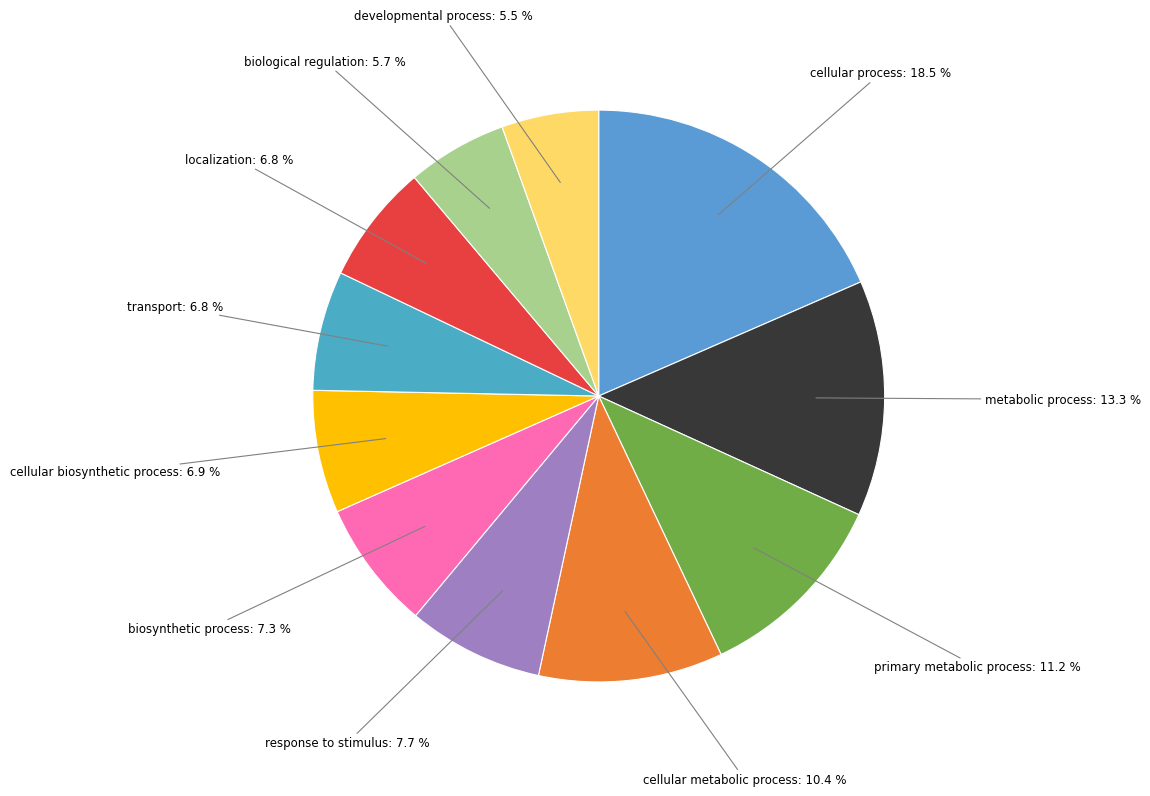

Does developmental process represent more than half of the total?

No